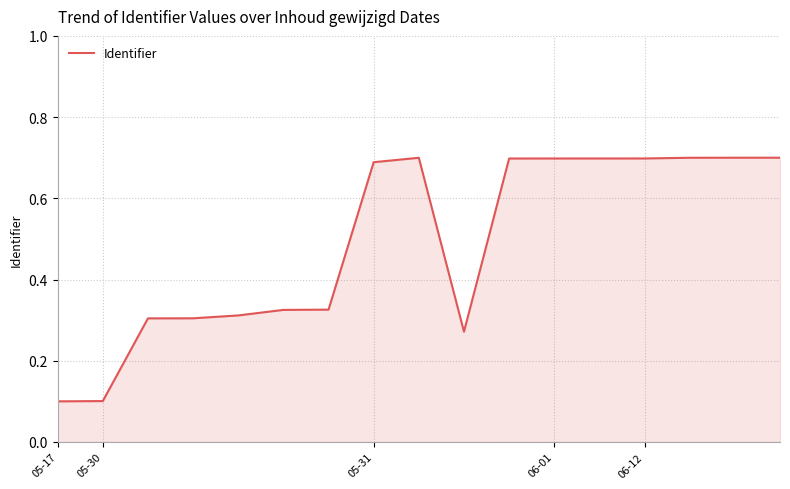

What is the difference between the maximum and minimum values?

0.6